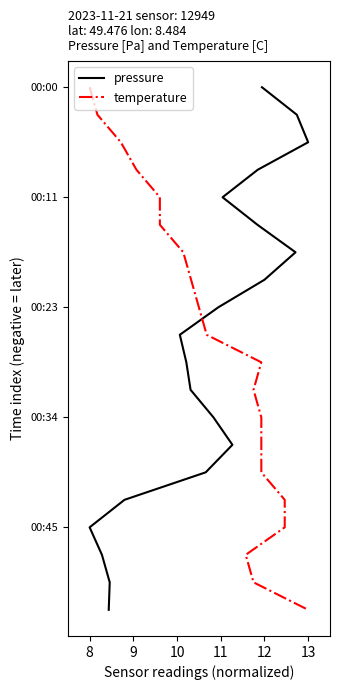

What are all the series names shown in the legend?

pressure, temperature